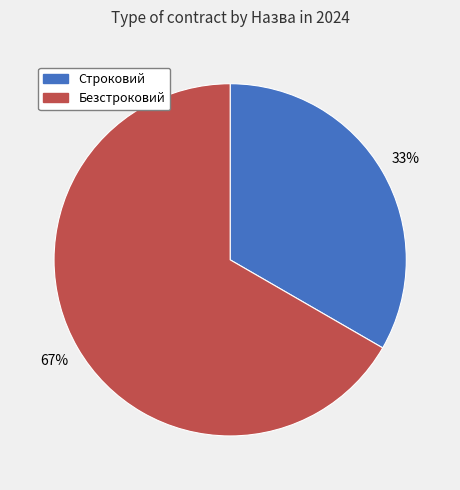

Is the sum of Безстроковий and Строковий greater than half?

Yes